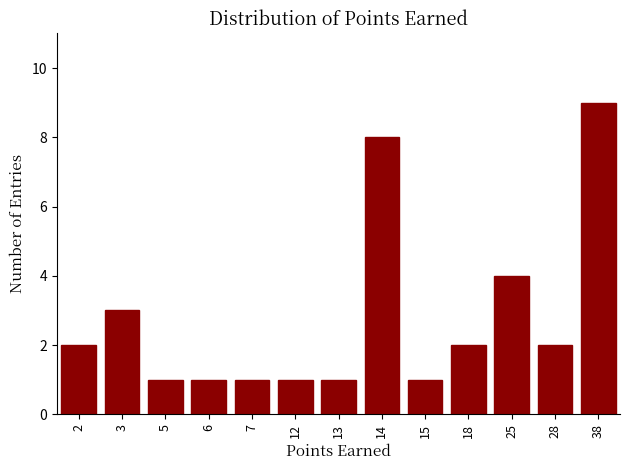

Reading left to right, extract all data points from this chart.

2	3	1	1	1	1	1	8	1	2	4	2	9